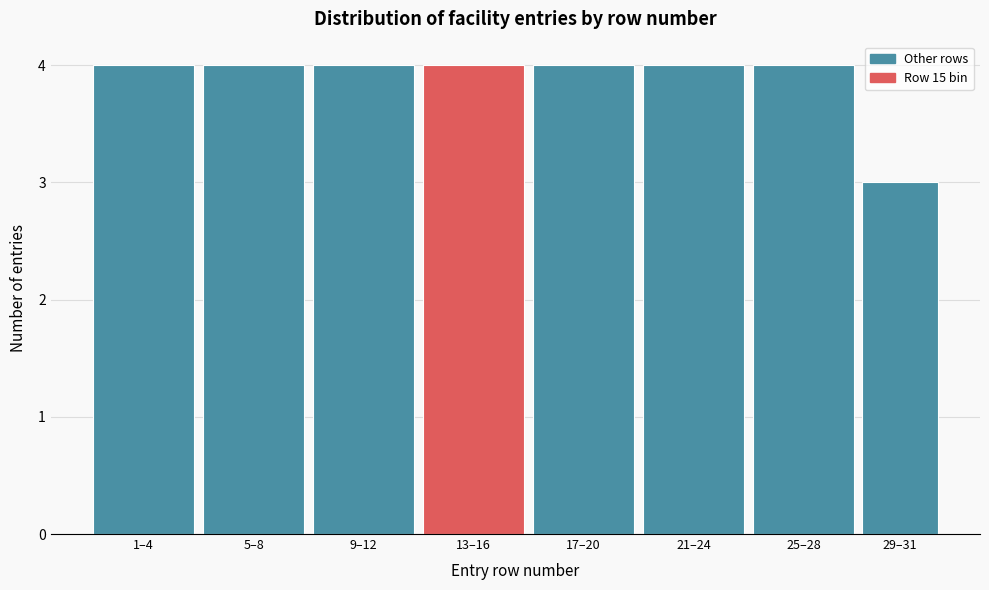

Reading left to right, extract all data points from this chart.

1–4=4	5–8=4	9–12=4	13–16=4	17–20=4	21–24=4	25–28=4	29–31=3